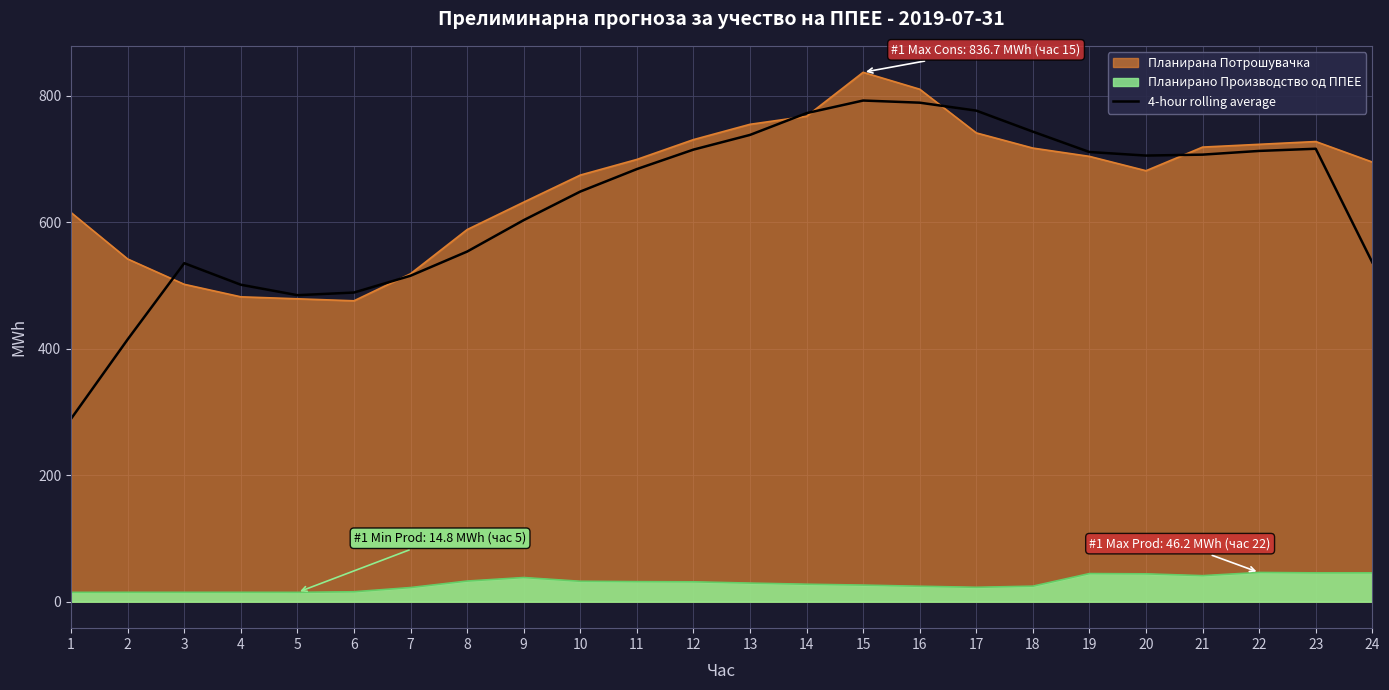

How many data points are less than 705?

12